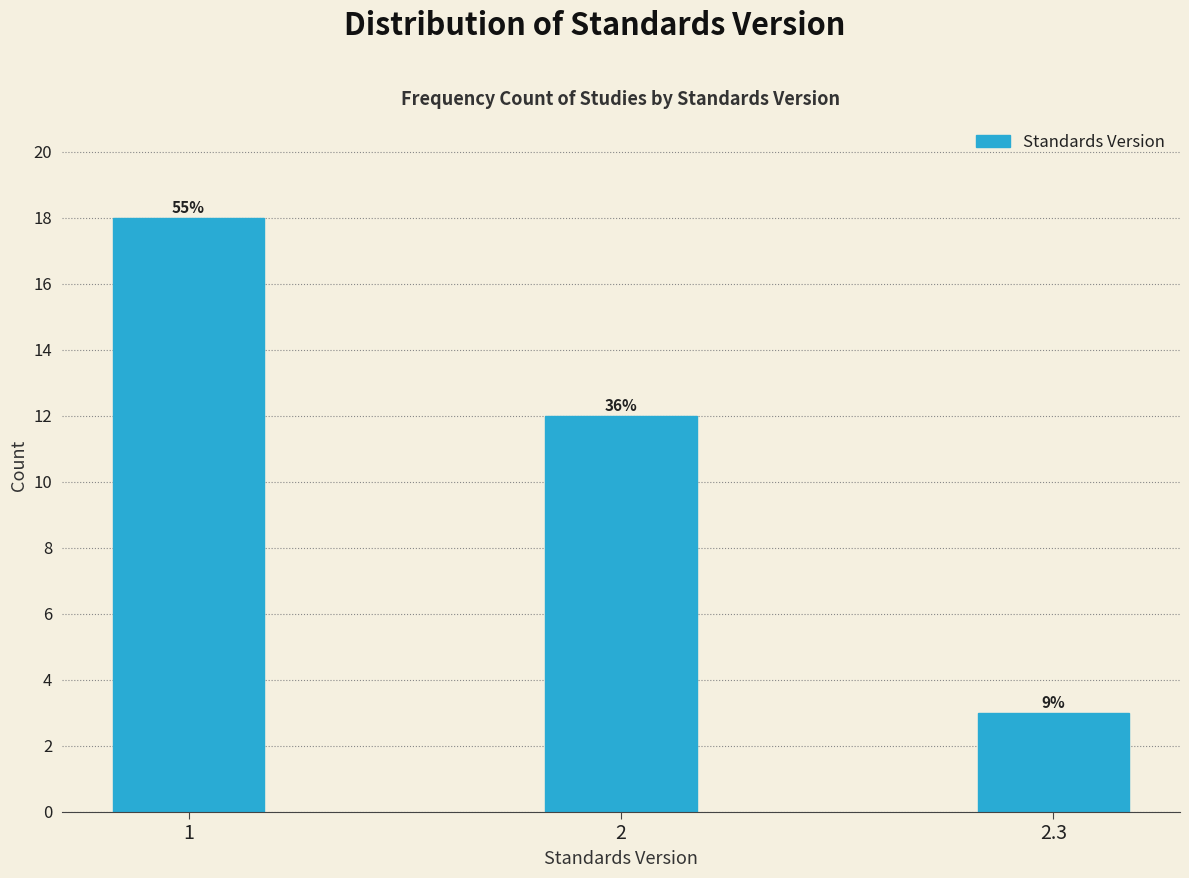

Does the chart contain any negative values?

No